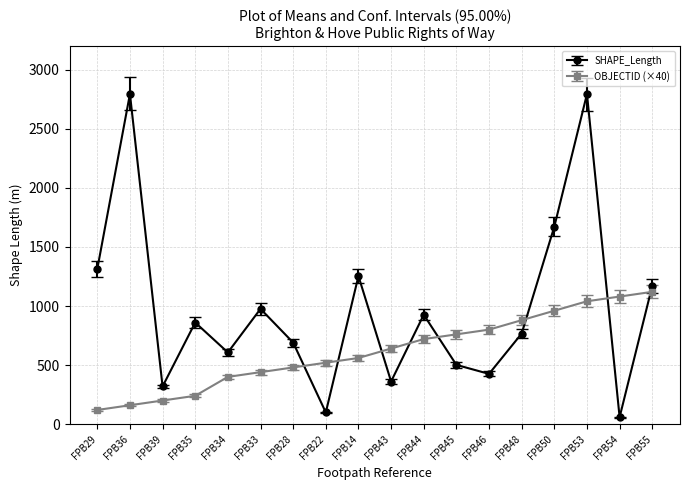

Rank the series by their maximum value, from lowest to highest.

OBJECTID (×40), SHAPE_Length